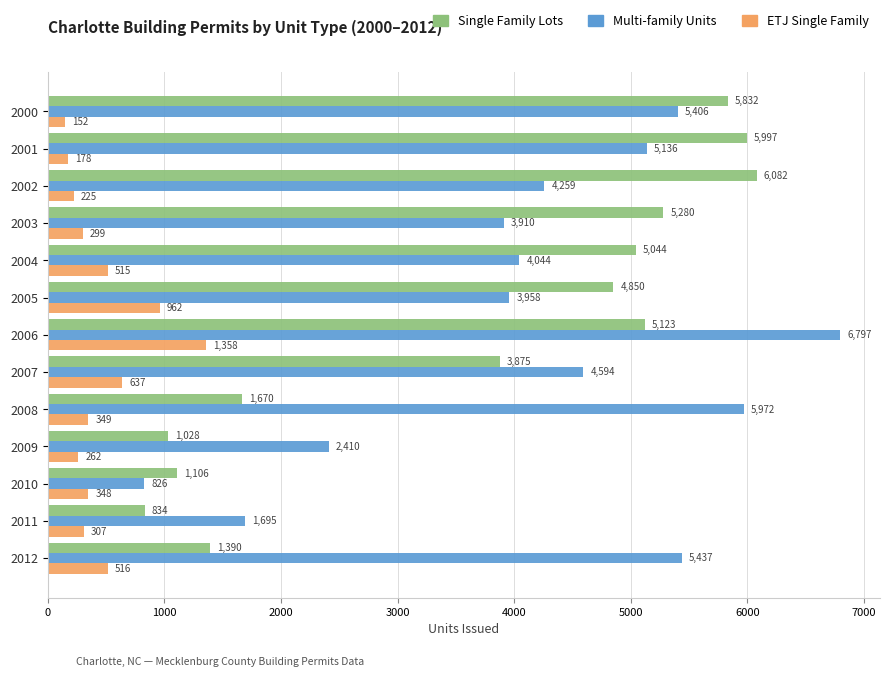

Which series has the largest range (max minus min)?

Multi-family Units